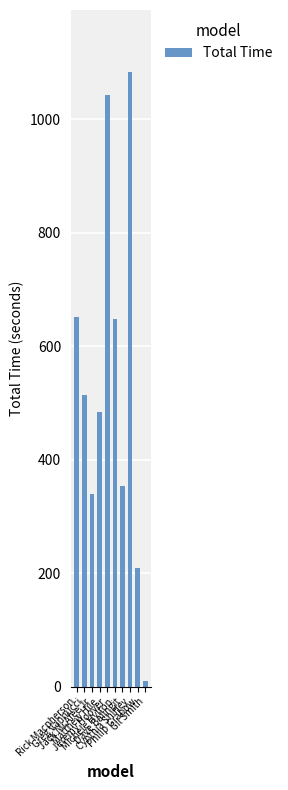

Is it true that the value at Philip Grabow is 323.3?

False